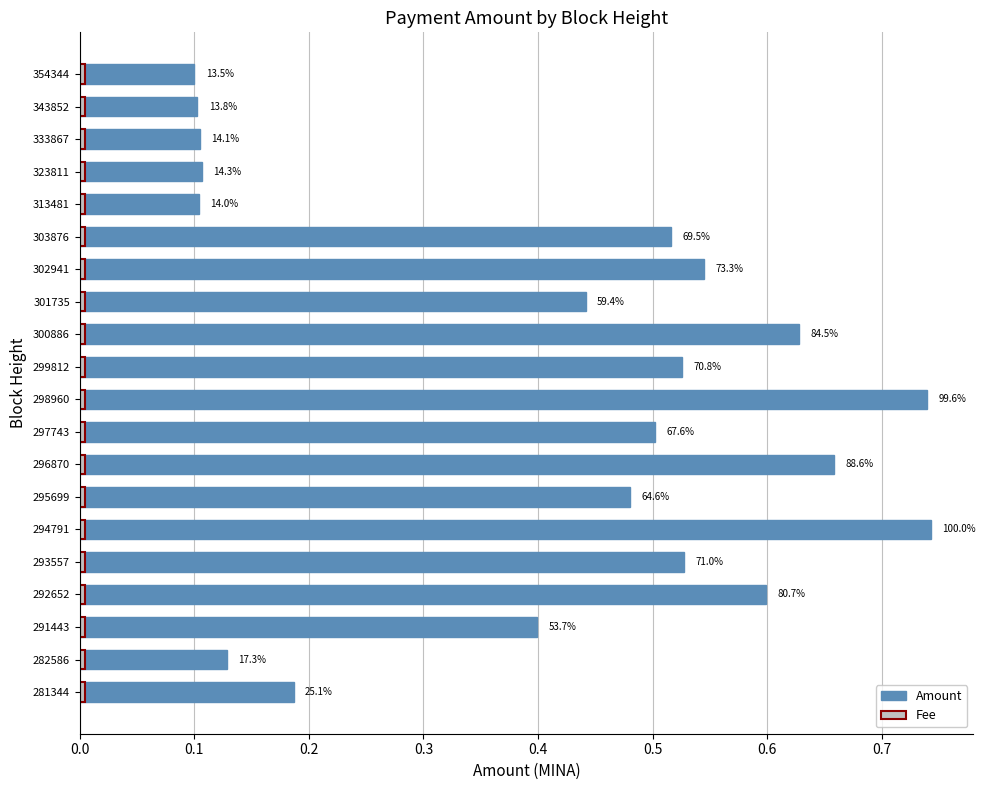

What is the greatest value displayed?

0.7